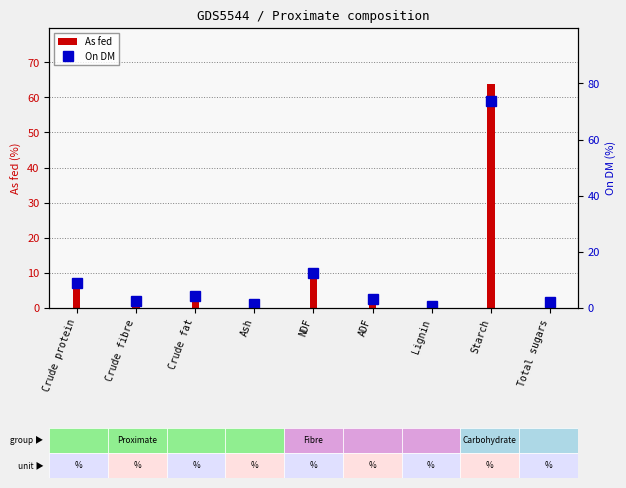

What is the spread (max minus min) of values at NDF?

1.7